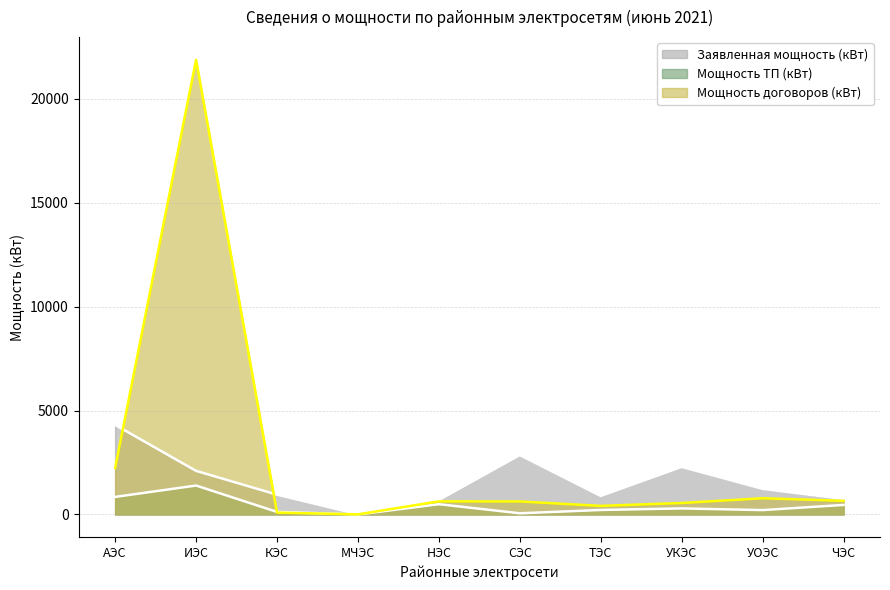

At which label is Заявленная мощность (кВт) closest to 2160?

ИЭС